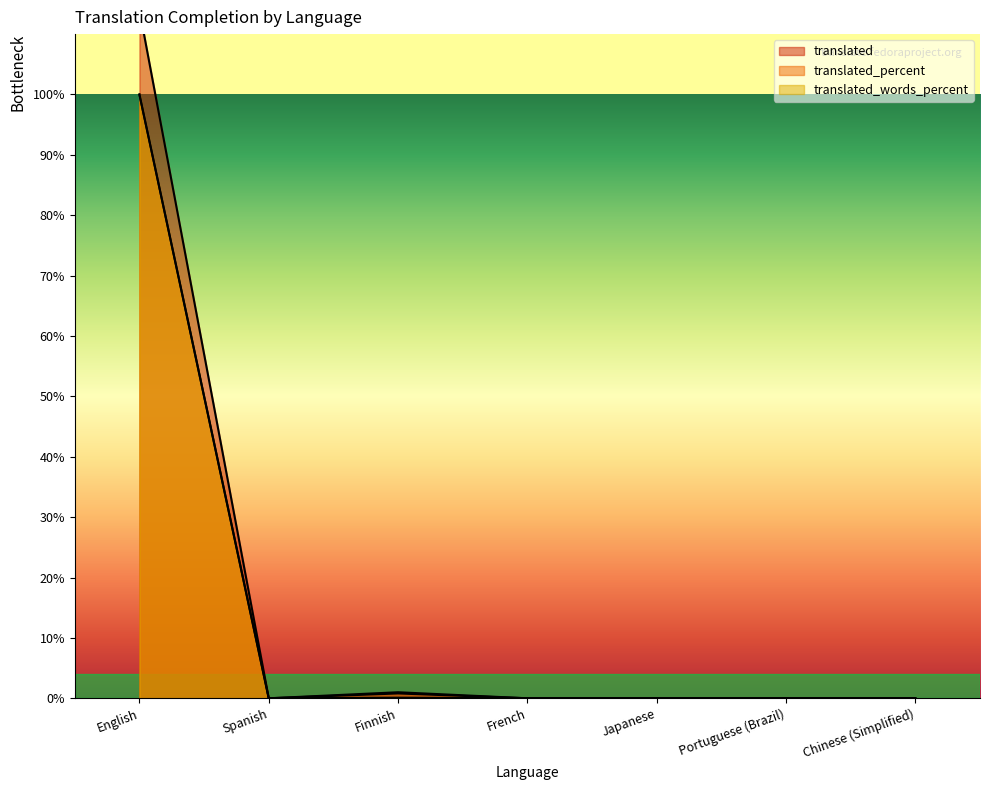

What is the sum of all translated_percent values?

100.8